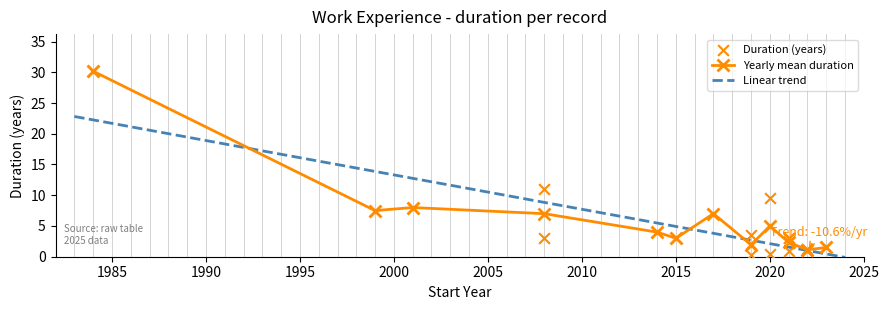

What is the change in value from 2022 to 2019?

+0.8